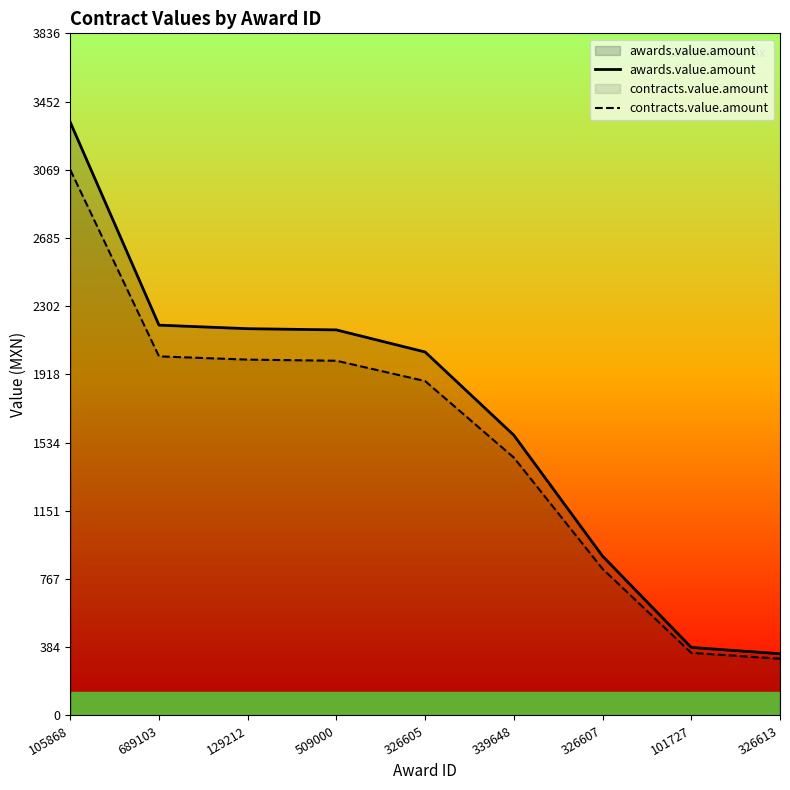

What is the total value across all series at 326607?

1720.3